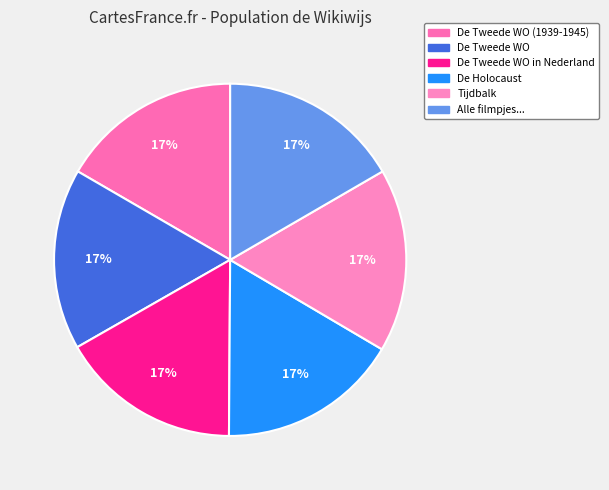

Which category has the smallest portion of the pie?

De Tweede Wereldoorlog (1939-1945)